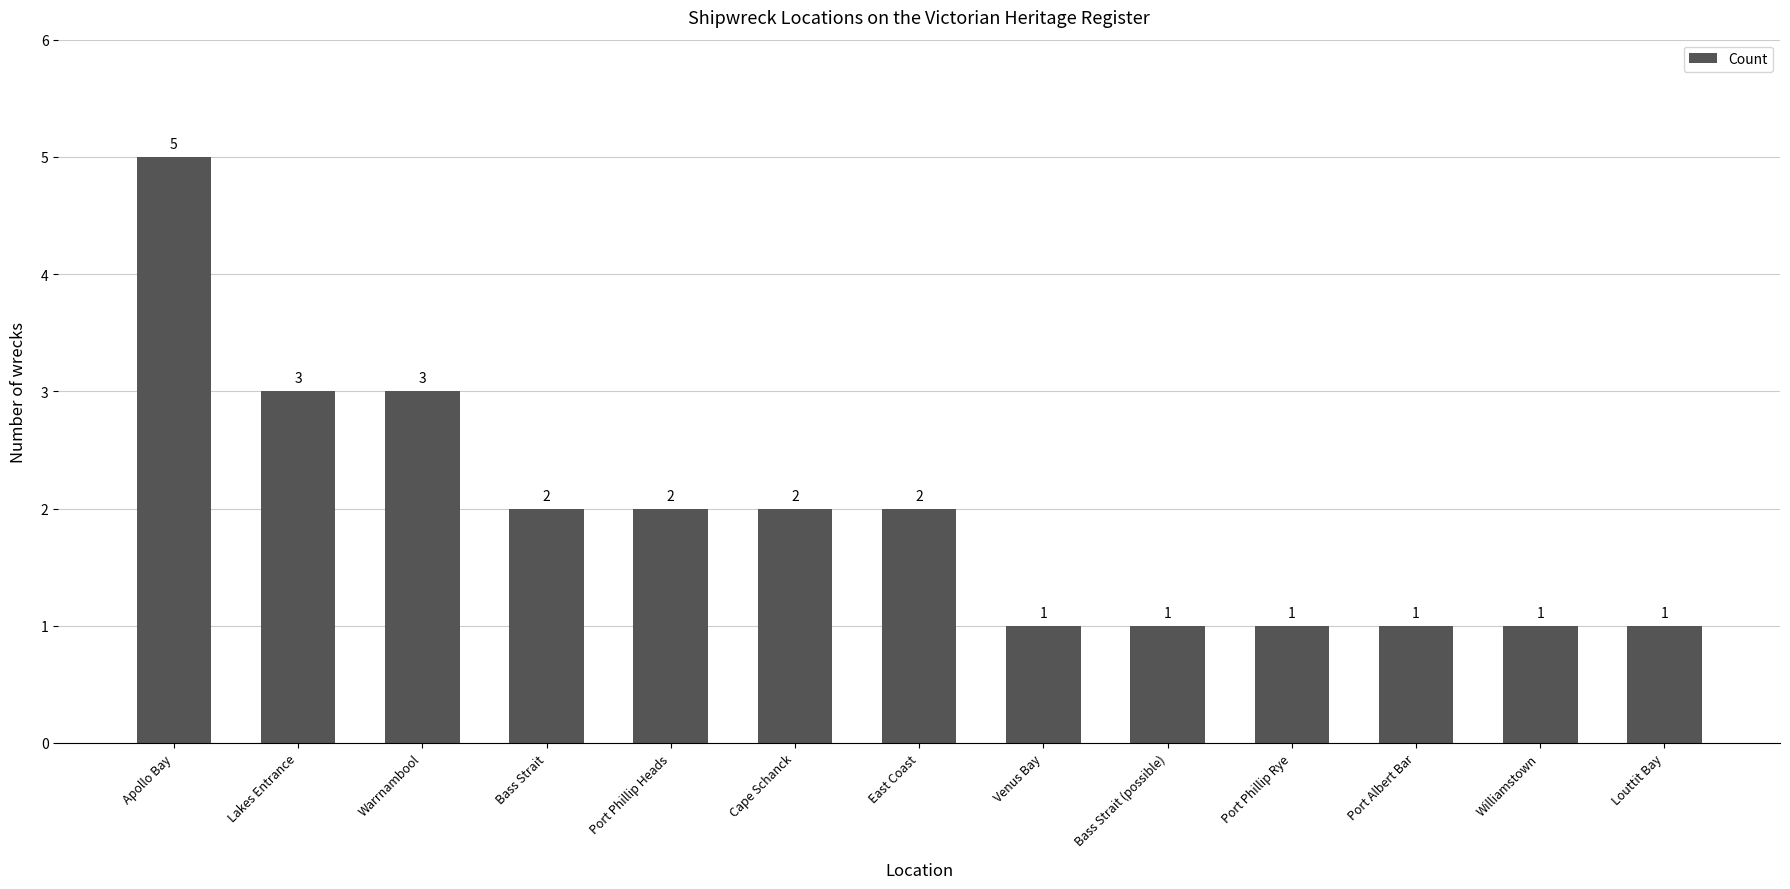

The value at Cape Schanck is 2. True or false?

True